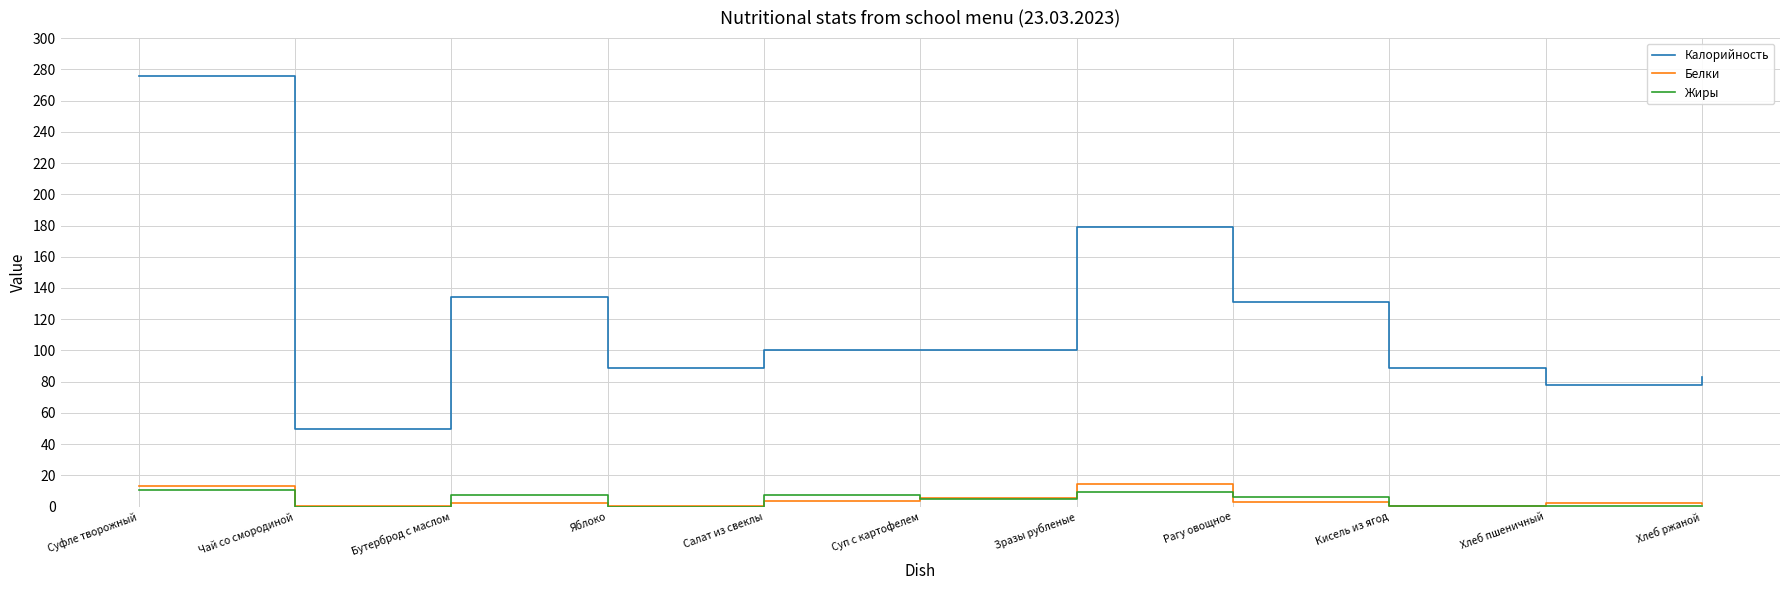

What is the sum of all Калорийность values?

1309.0